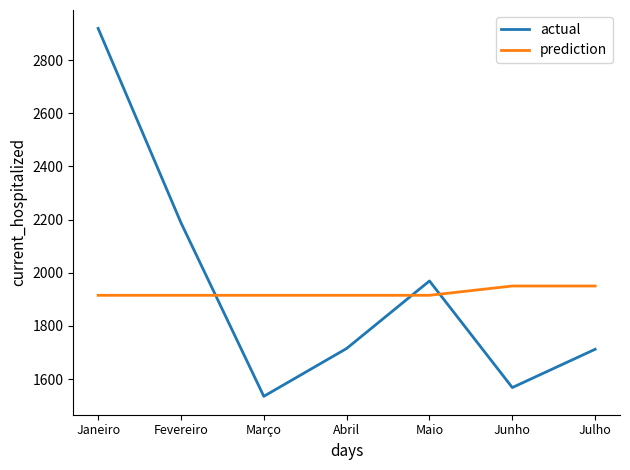

At which category is the sum across all series the highest?

Janeiro